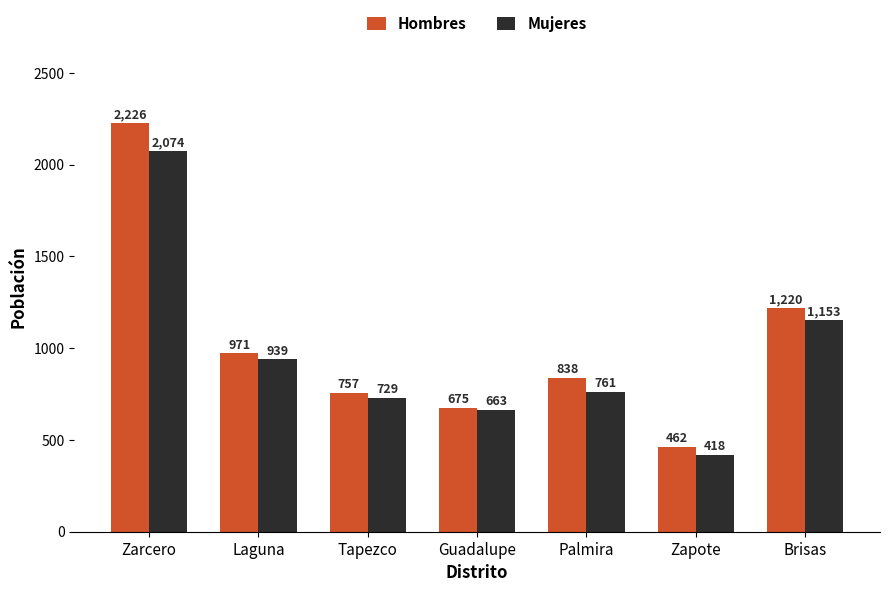

Where does the Mujeres series first go above 761?

Zarcero